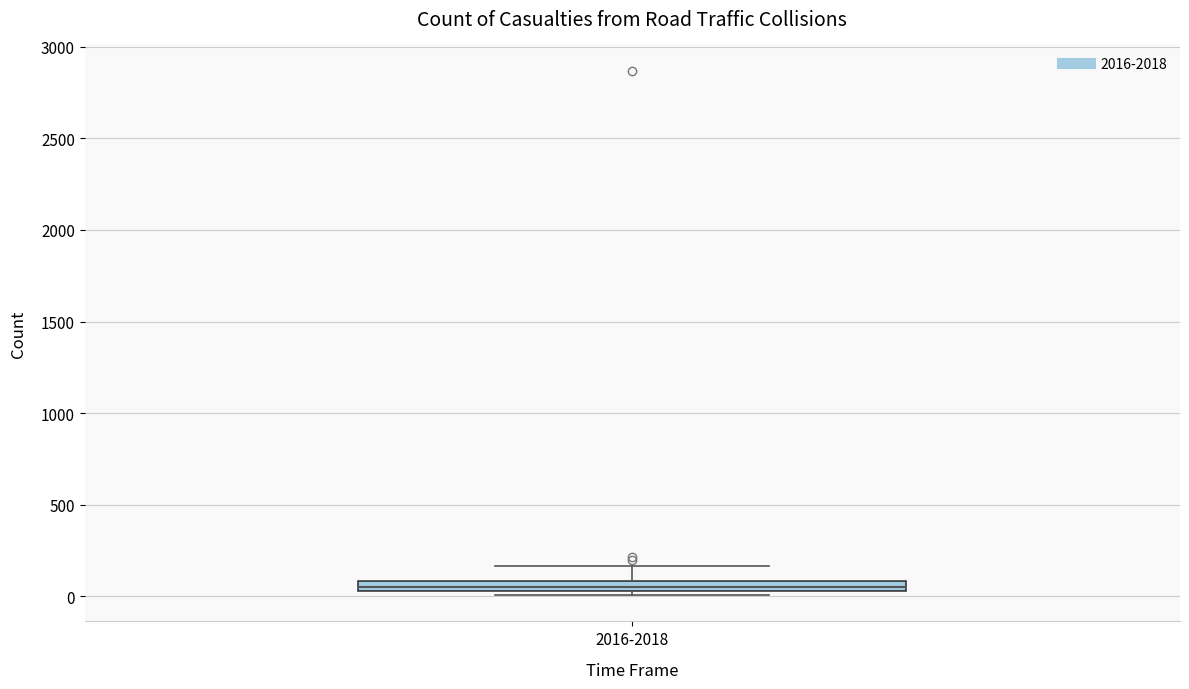

Where is the lower edge of the box for 2016-2018 on the y-axis? The values are not printed on the chart, so give them approximately, as read against the axis.

50